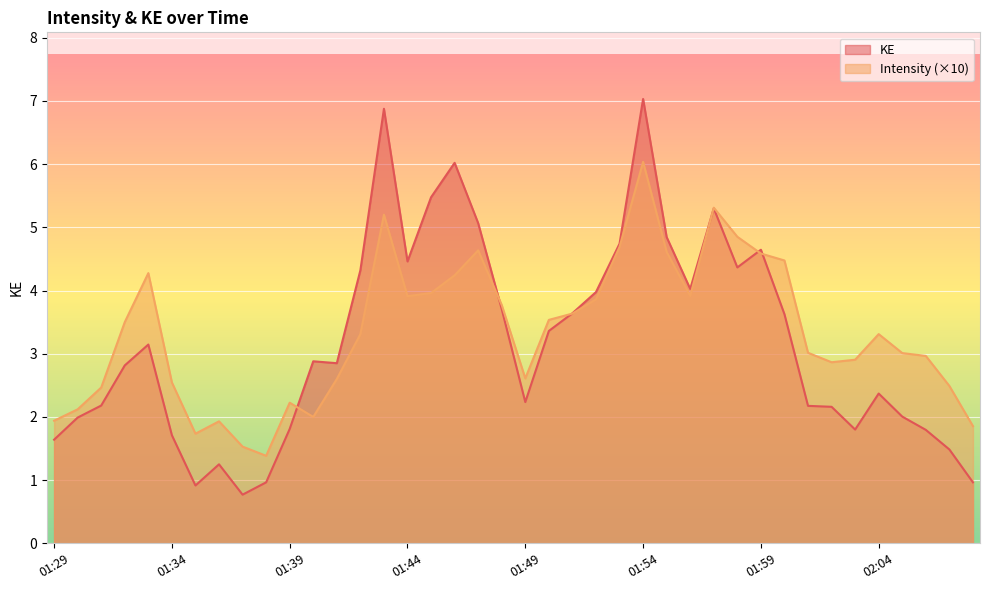

What is the sum of all Intensity values?

133.8